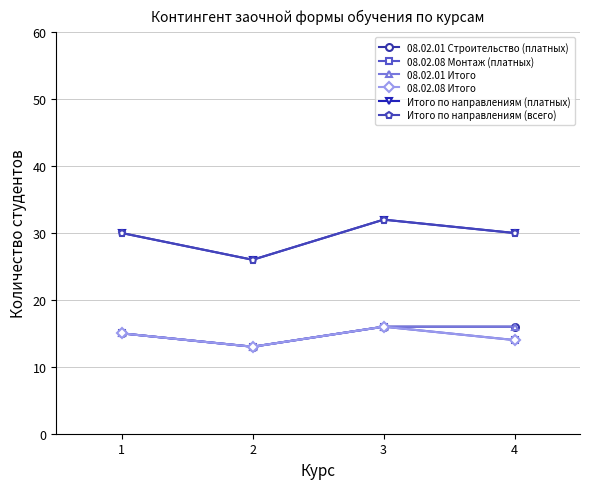

What is the difference between the highest and lowest values at 2?

13